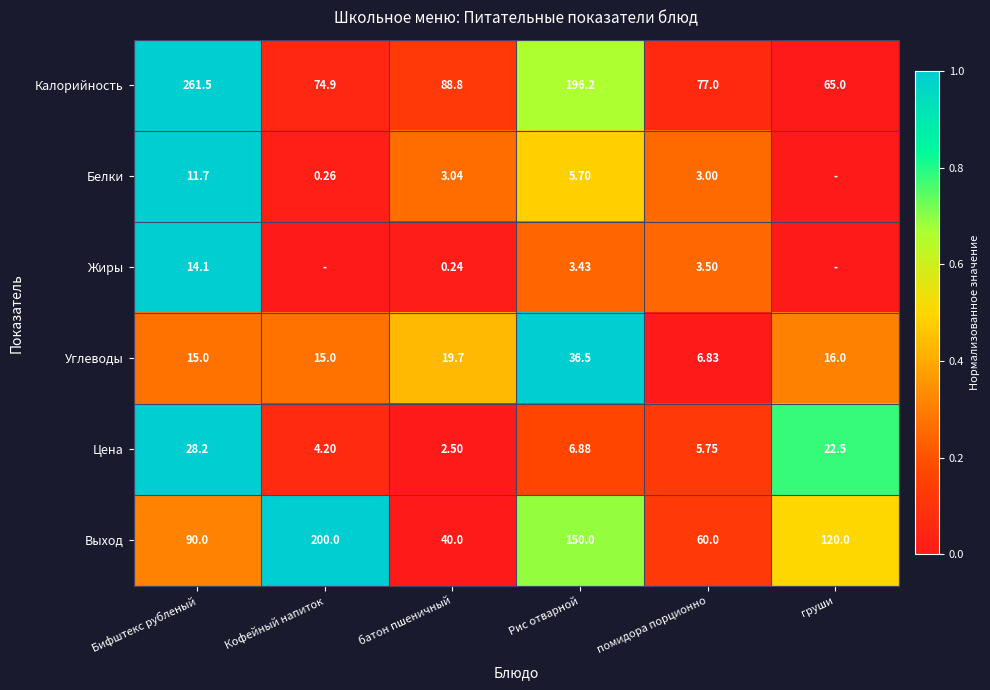

Is the value of Цена at батон пшеничный greater than the value of Выход at помидора порционно?

No